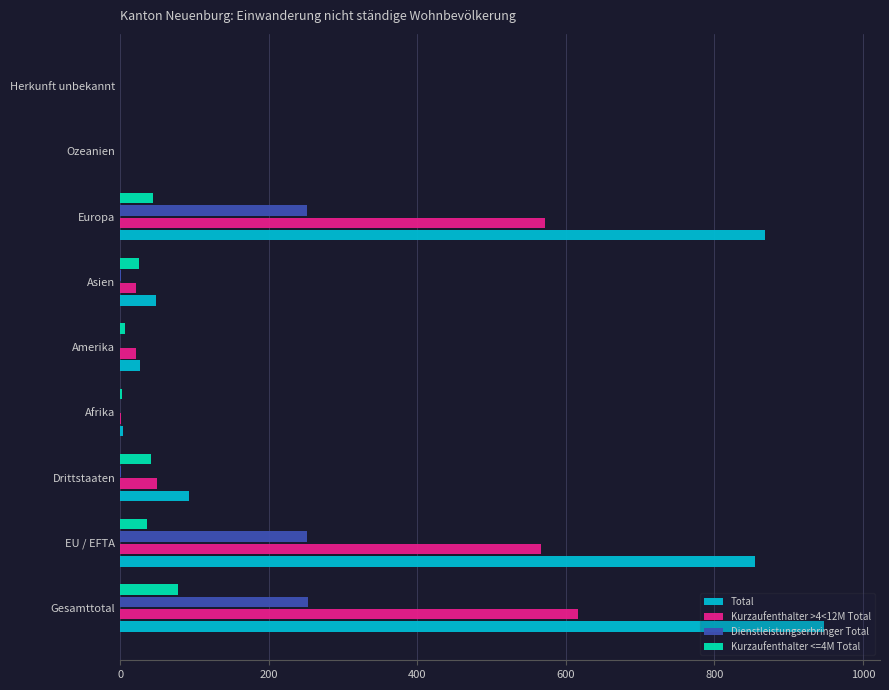

The Kurzaufenthalter <=4M Total series shows 0 at Herkunft unbekannt. True or false?

True